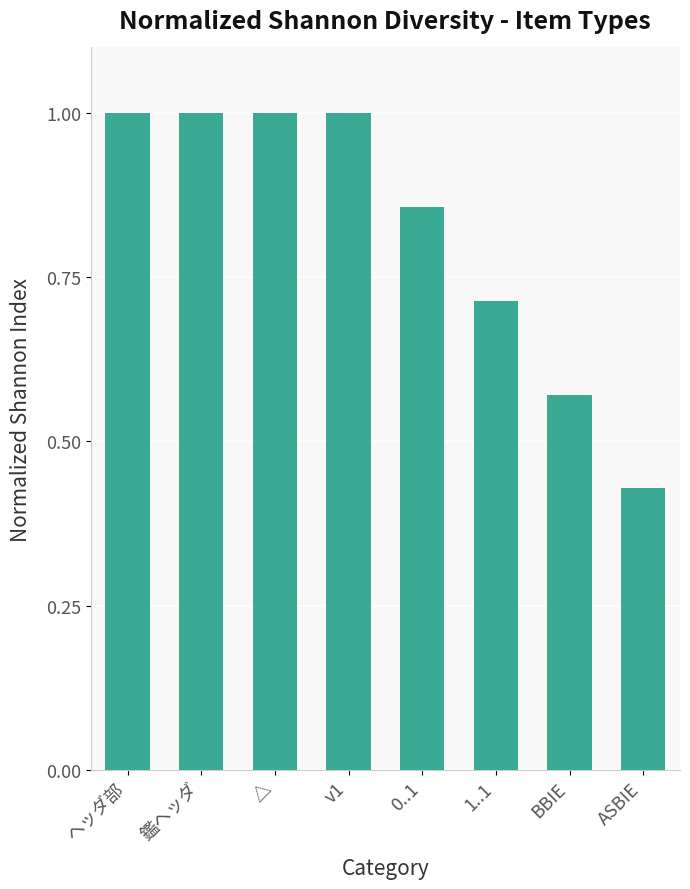

What is the label of the 5th bar from the right?

v1